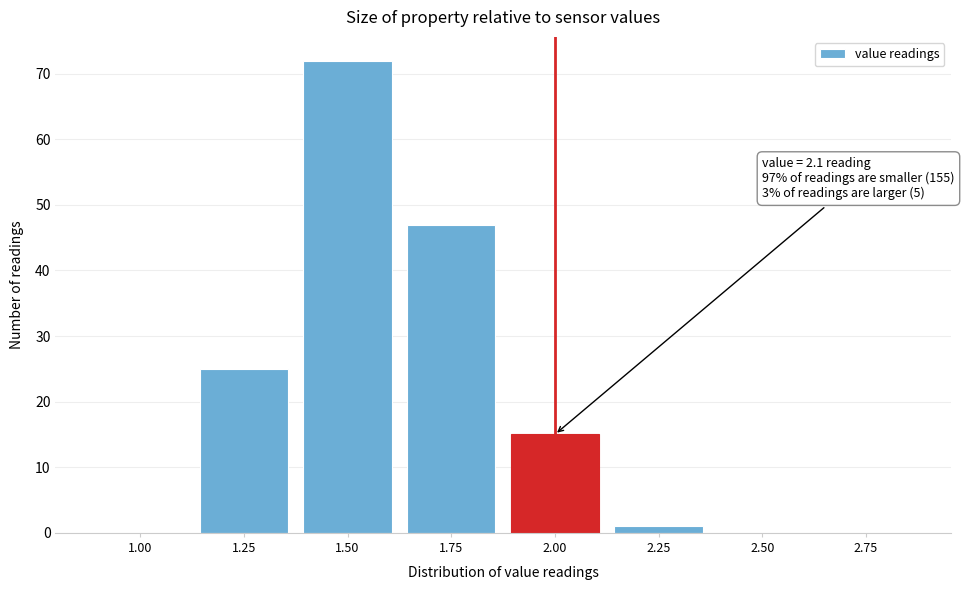

Reading left to right, extract all data points from this chart.

1.00=0	1.25=25	1.50=72	1.75=47	2.00=15	2.25=1	2.50=0	2.75=0